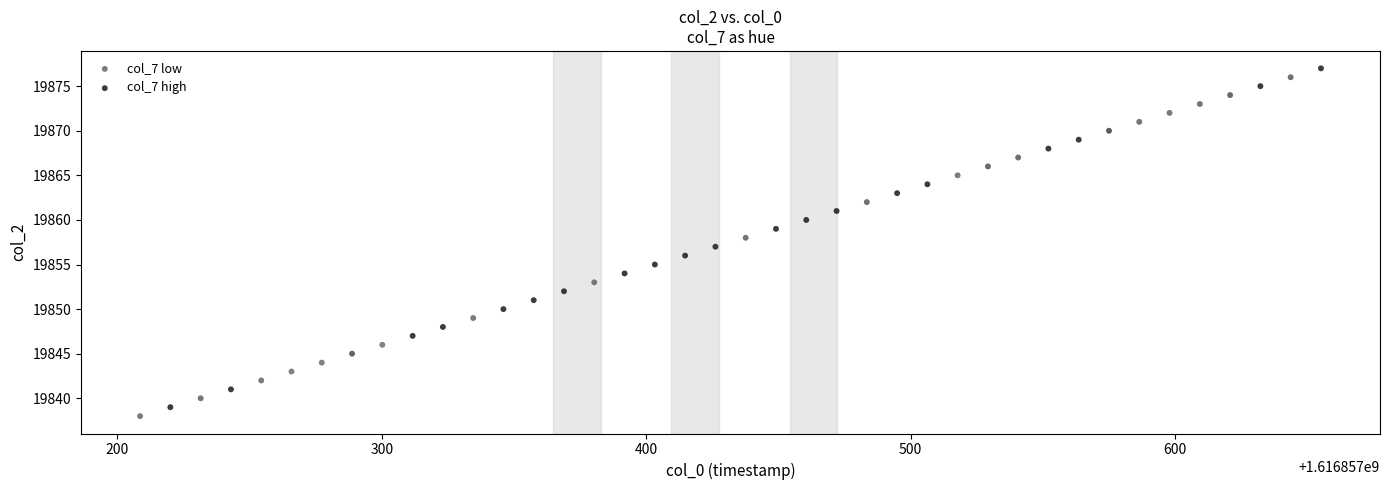

What are all the series names shown in the legend?

col_7 low, col_7 high